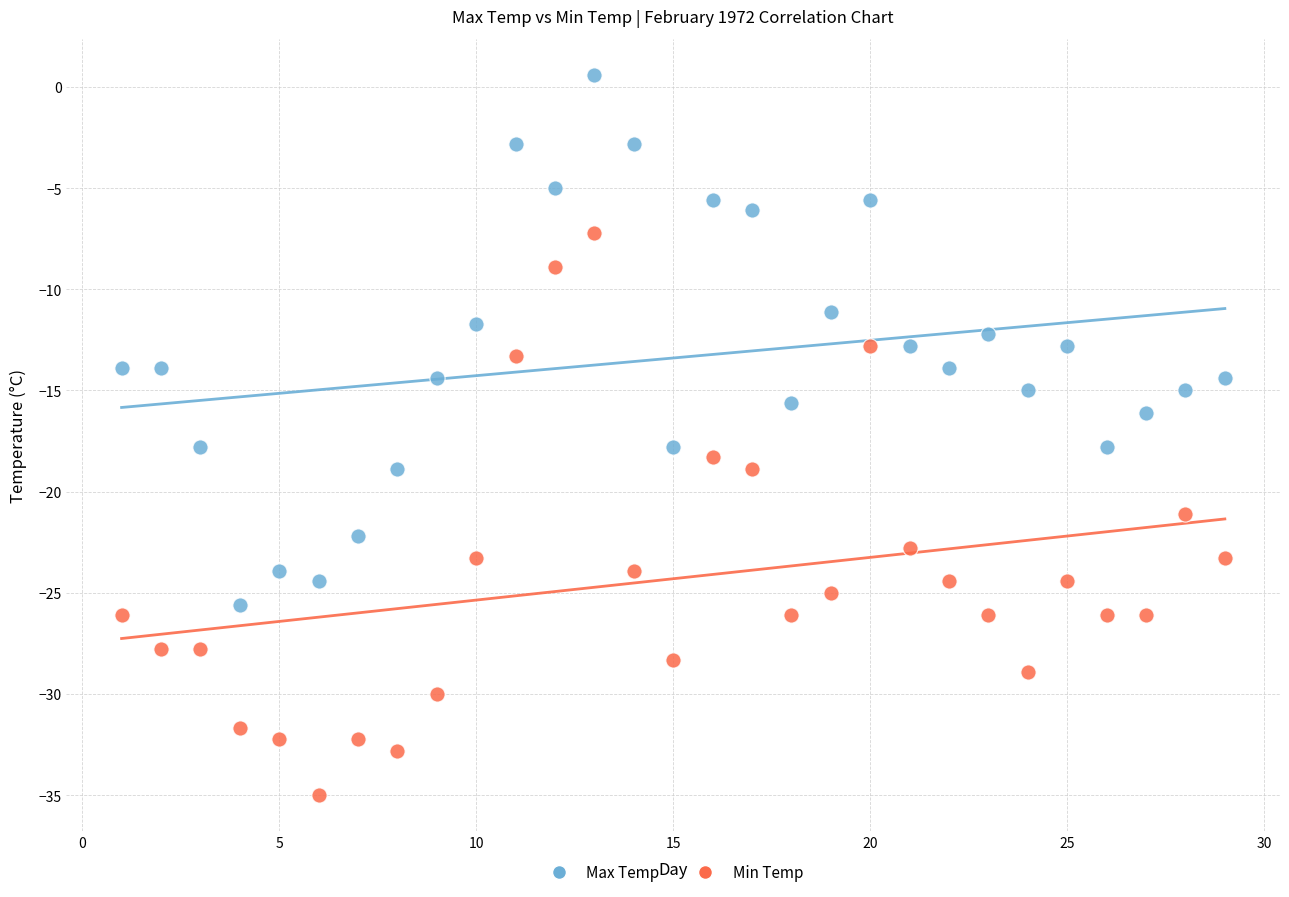

Which series reaches the maximum Y coordinate?

Max Temp